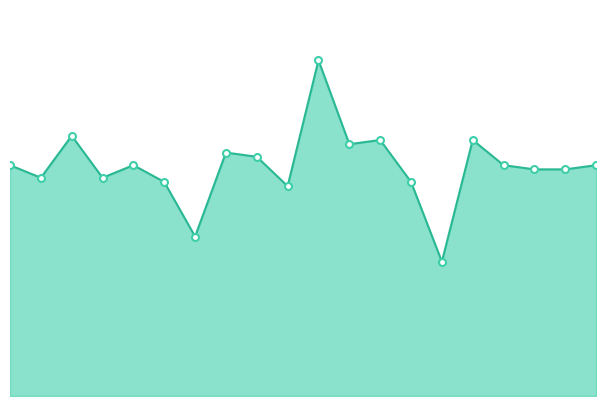

Does the chart display data point markers on the line(s)?

No